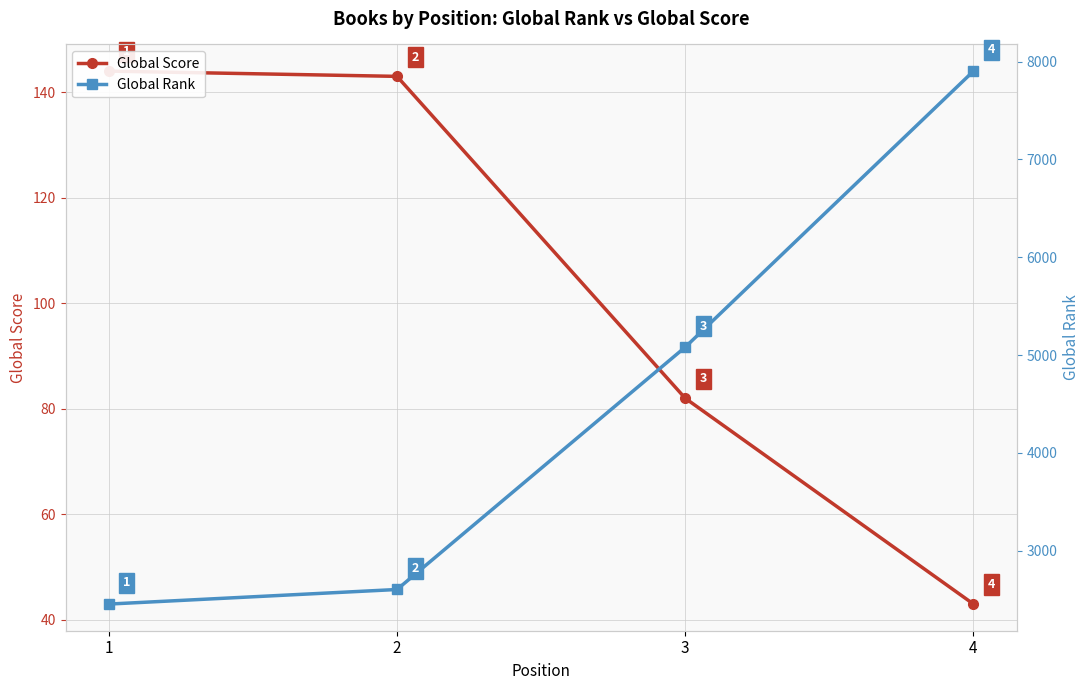

True or false: Global Score has a value of 91 at 2.

False